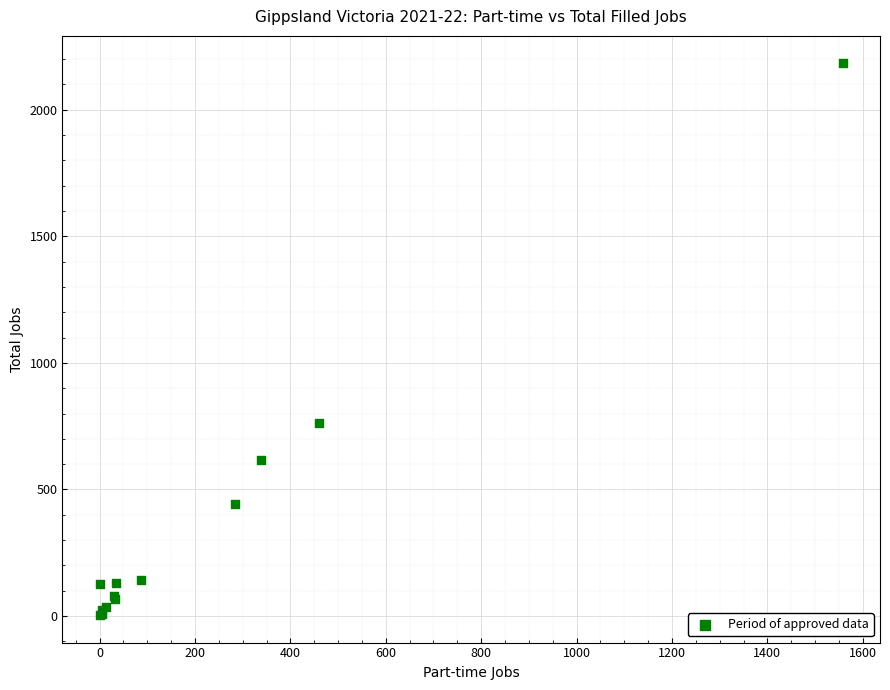

What Y value in the scatter plot is closest to 1093?

762.0